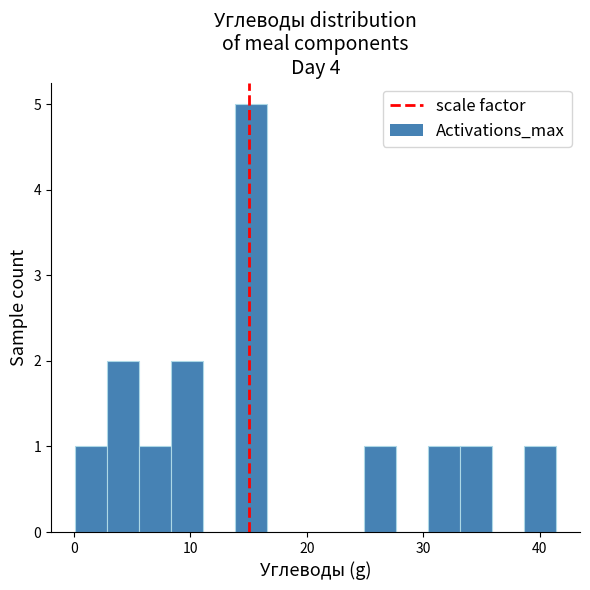

Read against the x-axis, roughly where is the centre of the tallest bar?

15